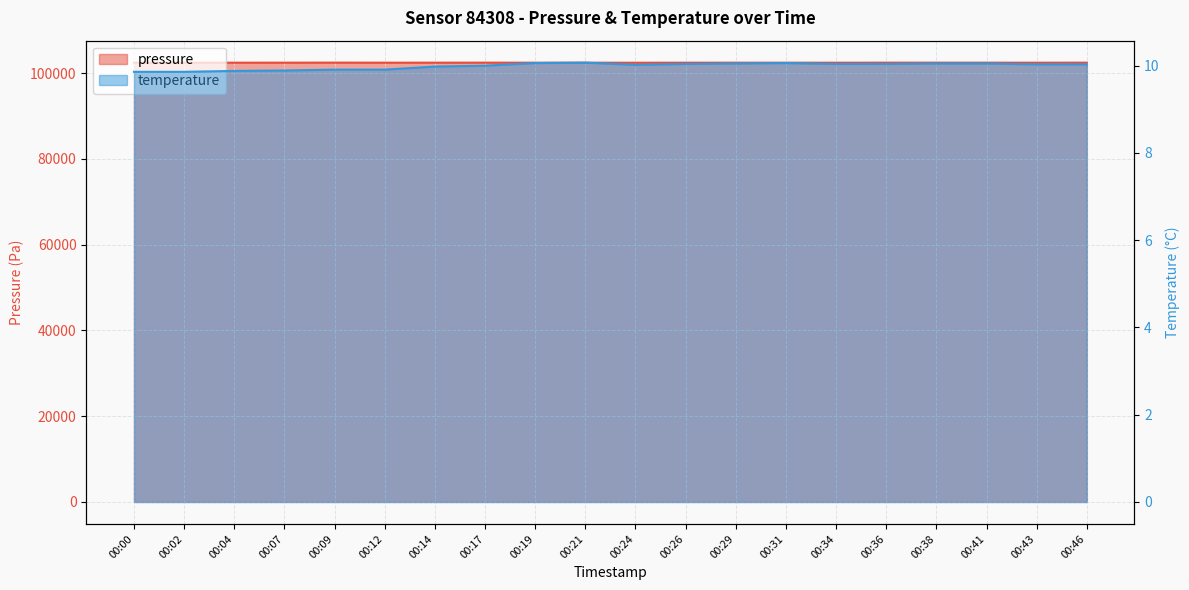

Reading left to right, list all the values displayed in this chart.

pressure: 102432.8	102431.1	102434.7	102436.5	102444.5	102434.9	102437.2	102440.8	102429.0	102431.7	102422.7	102432.4	102430.7	102432.6	102428.9	102437.7	102436.0	102433.3	102432.3	102437.5
temperature: 9.9	9.9	9.9	9.9	9.9	9.9	10.0	10.0	10.1	10.1	10.0	10.0	10.1	10.1	10.0	10.0	10.1	10.1	10.0	10.0